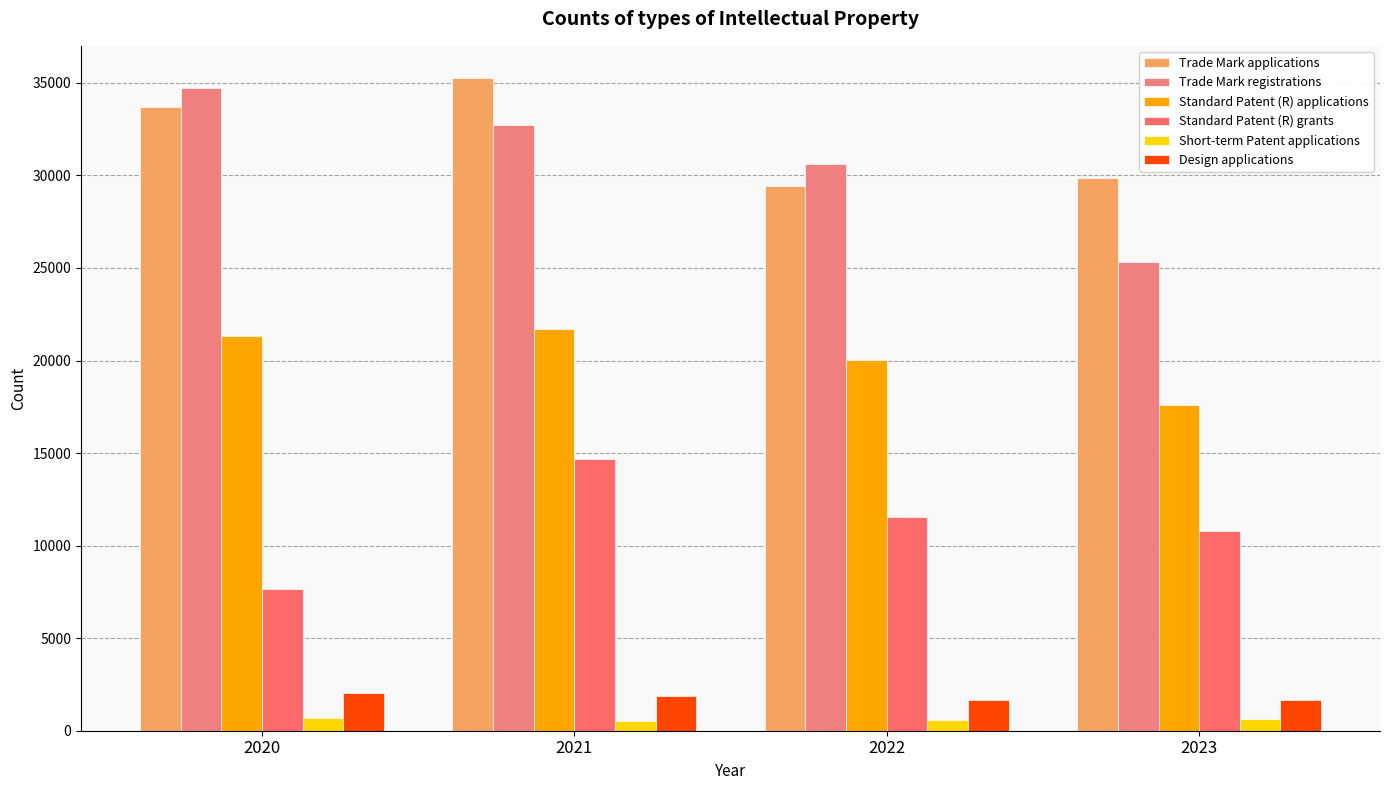

What is the total value across all series at 2020?

100115